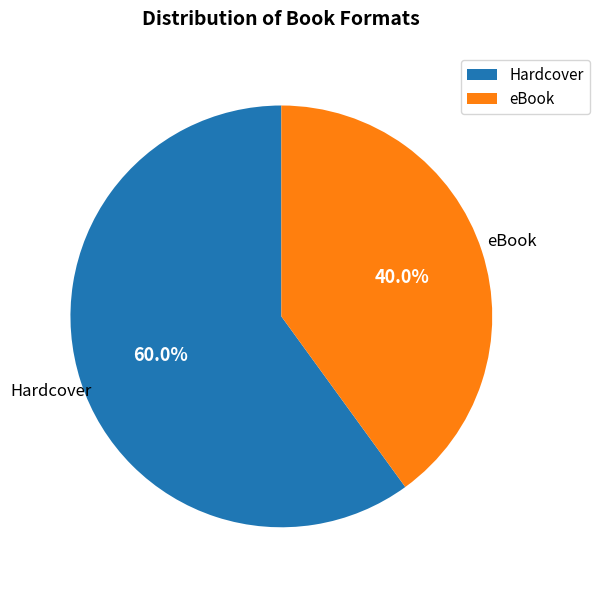

What portion of the pie excludes Hardcover?

40.0%